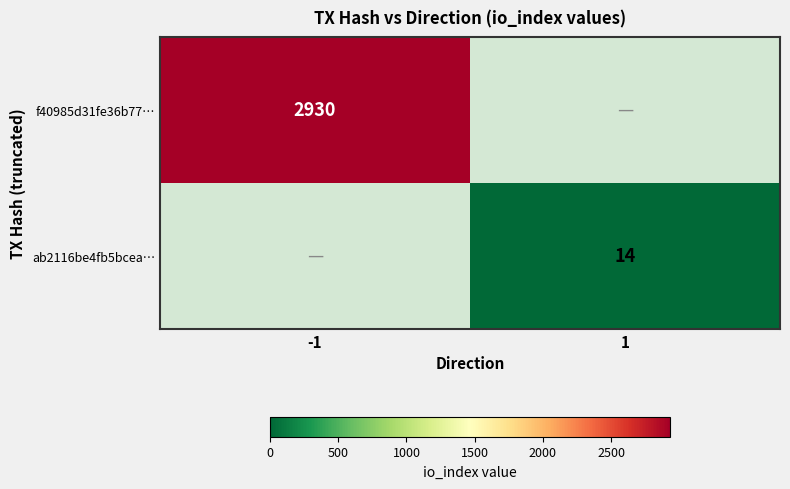

At how many categories does at least one series exceed 185?

1